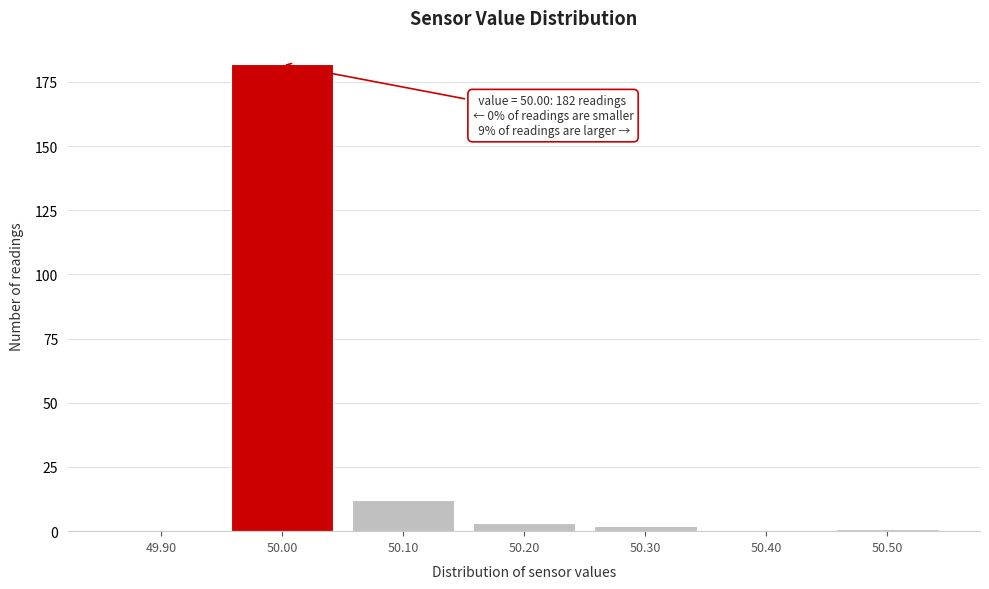

Reading left to right, extract all data points from this chart.

49.90=0	50.00=182	50.10=12	50.20=3	50.30=2	50.40=0	50.50=1